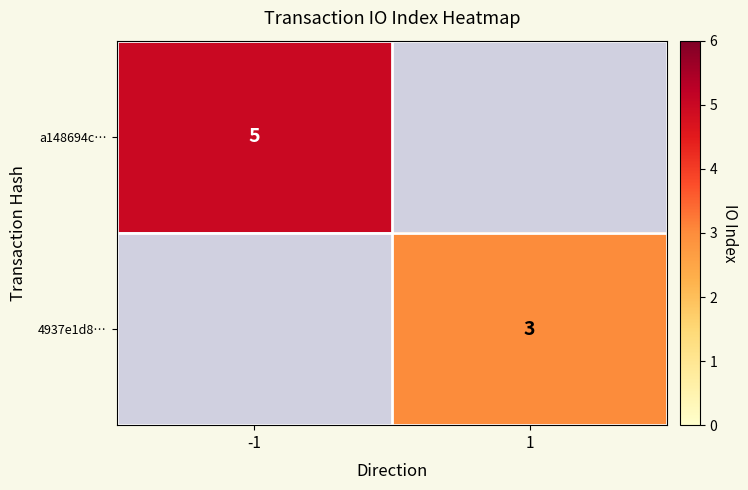

How many series are shown in this chart?

2